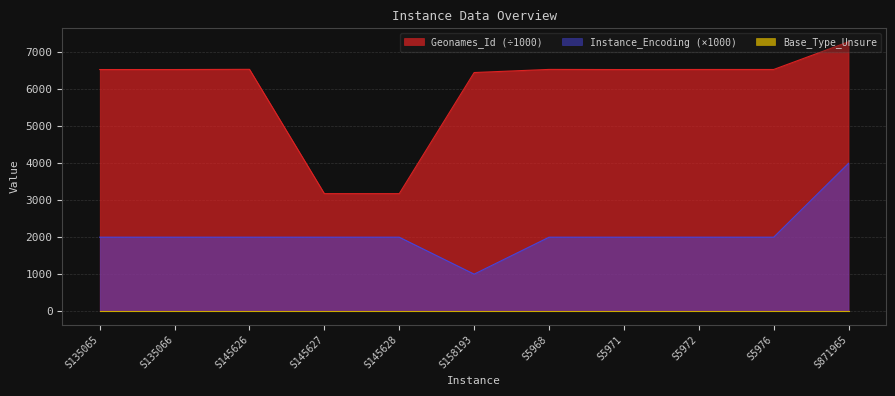

At how many categories does at least one series exceed 4356?

9